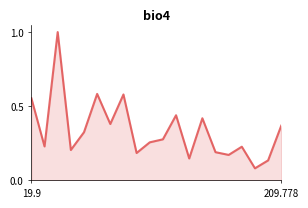

What is the greatest value displayed?

1.0